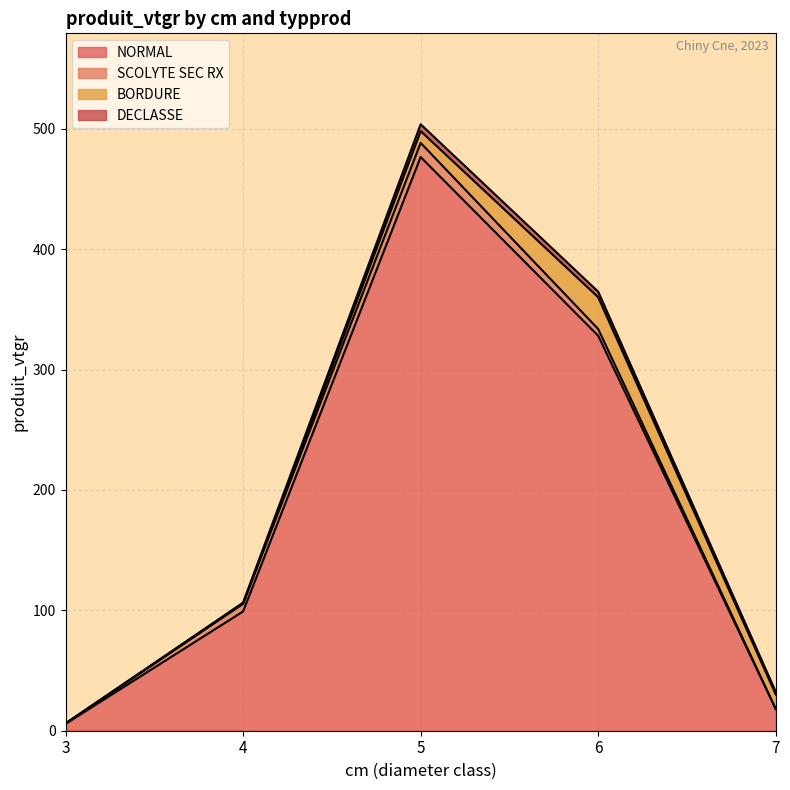

Does the chart display data point markers on the line(s)?

No